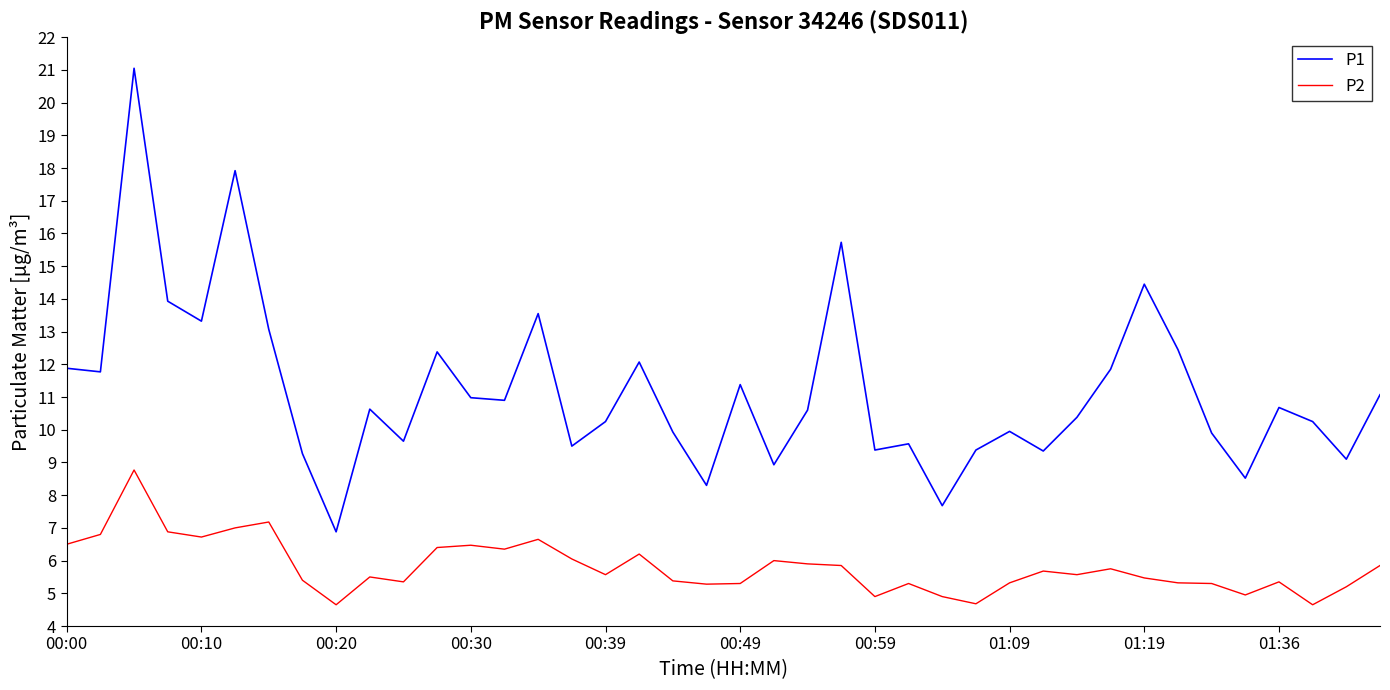

List the series in order of their overall mean, highest first.

P1, P2